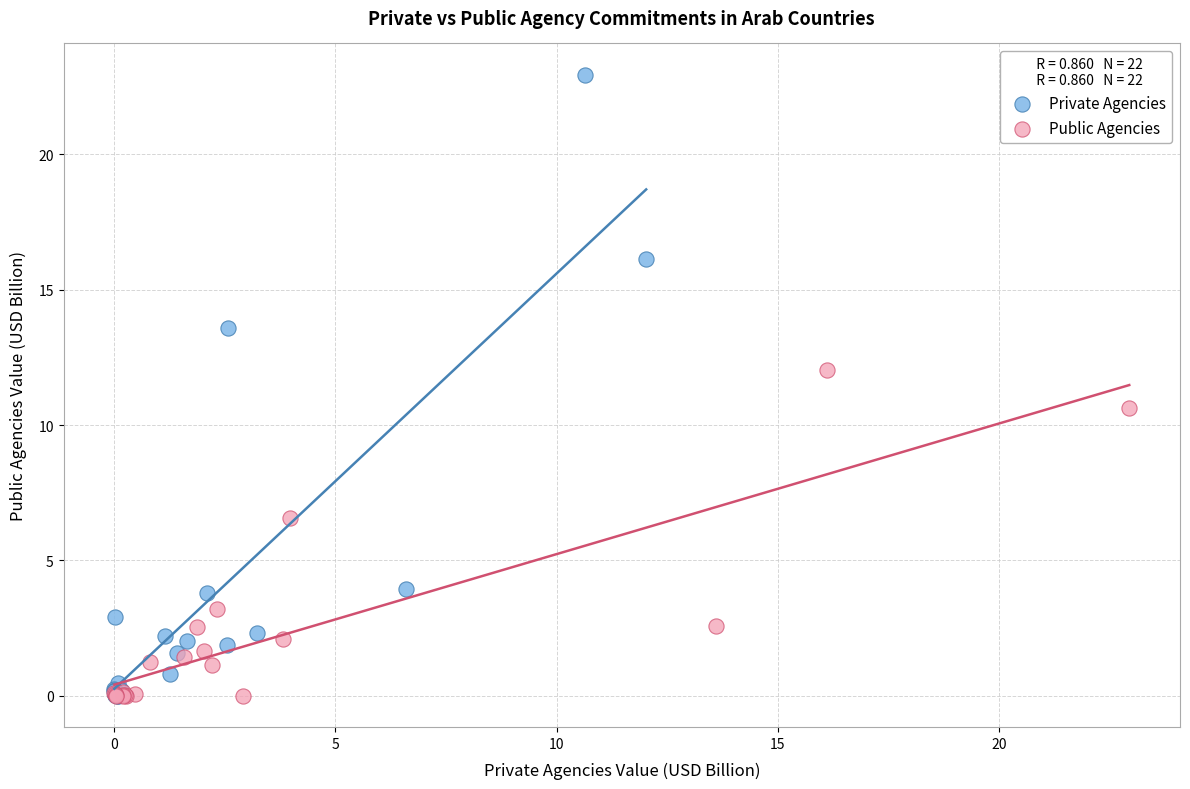

Which series has the widest spread of Y values?

Private Agencies